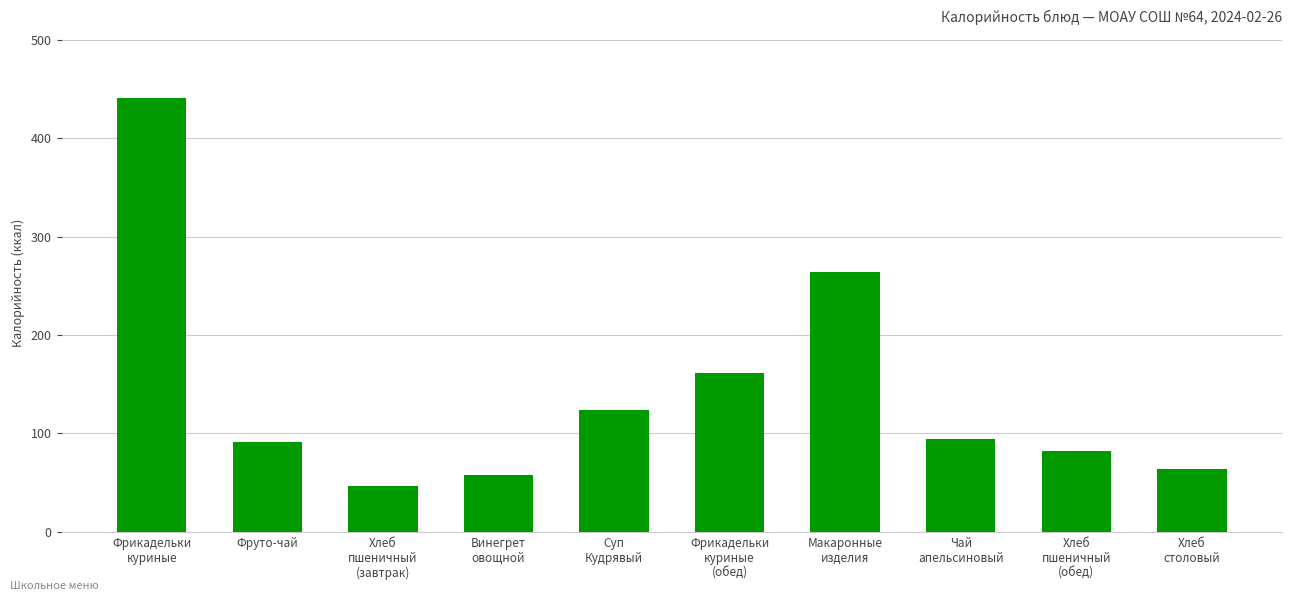

True or false: the data shows 139.1 at Фруто-чай.

False